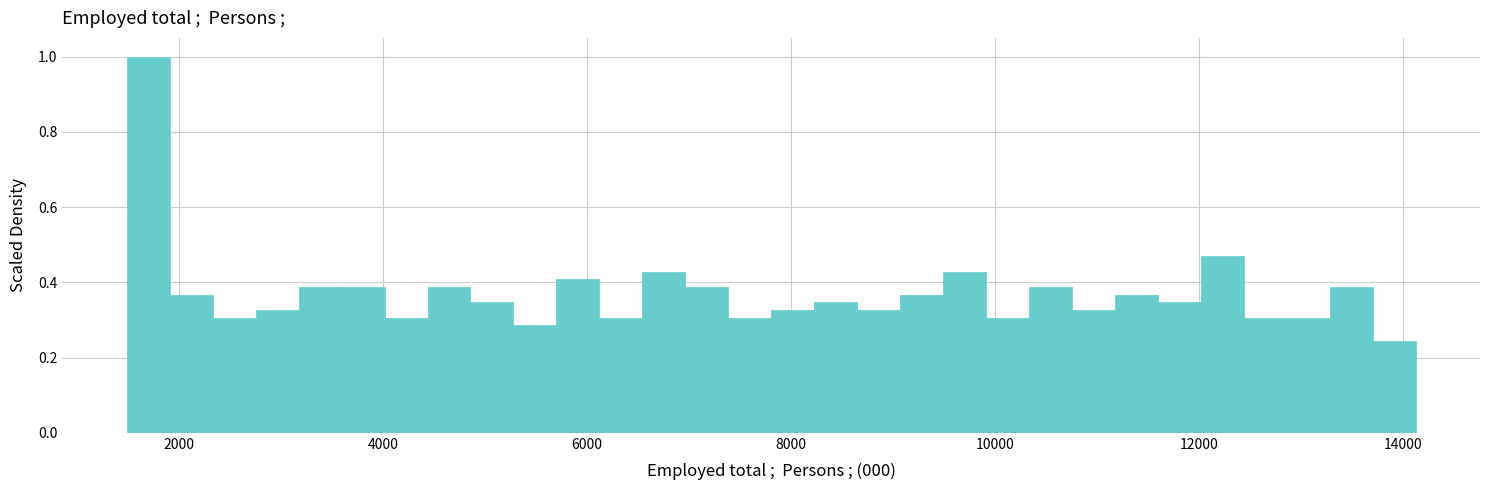

Around what value on the x-axis is the tallest bar? Give the approximate position of its centre, as read against the axis.

1600